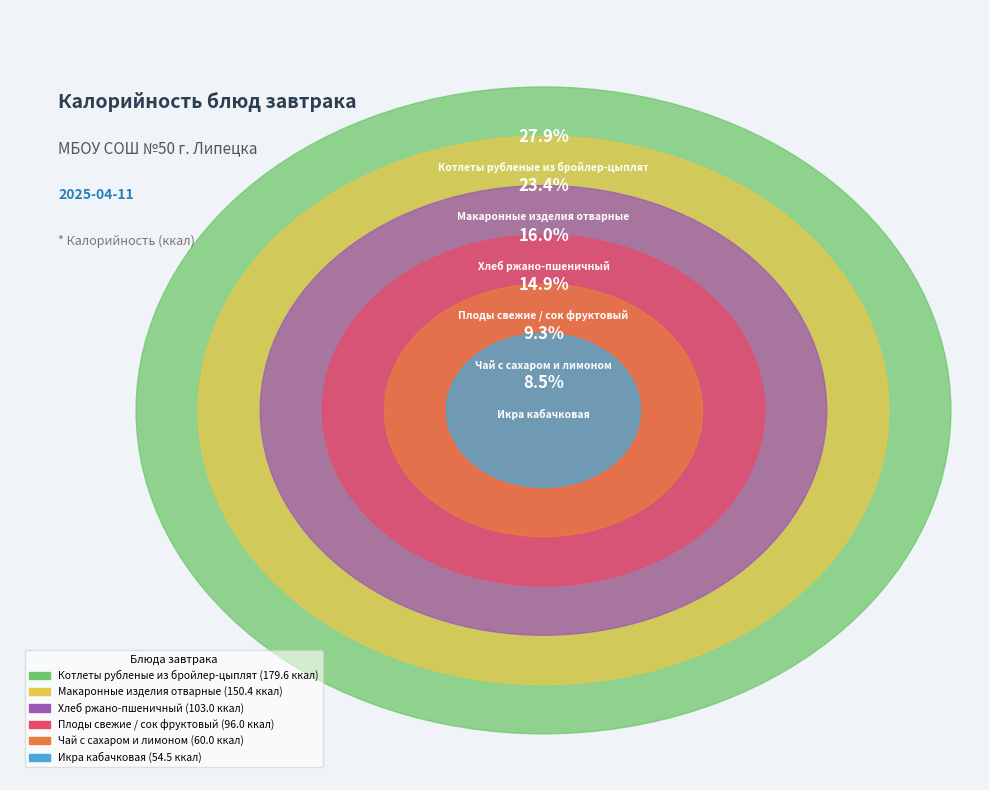

What is the change in value from Макаронные изделия отварные to Хлеб ржано-пшеничный?

-47.4